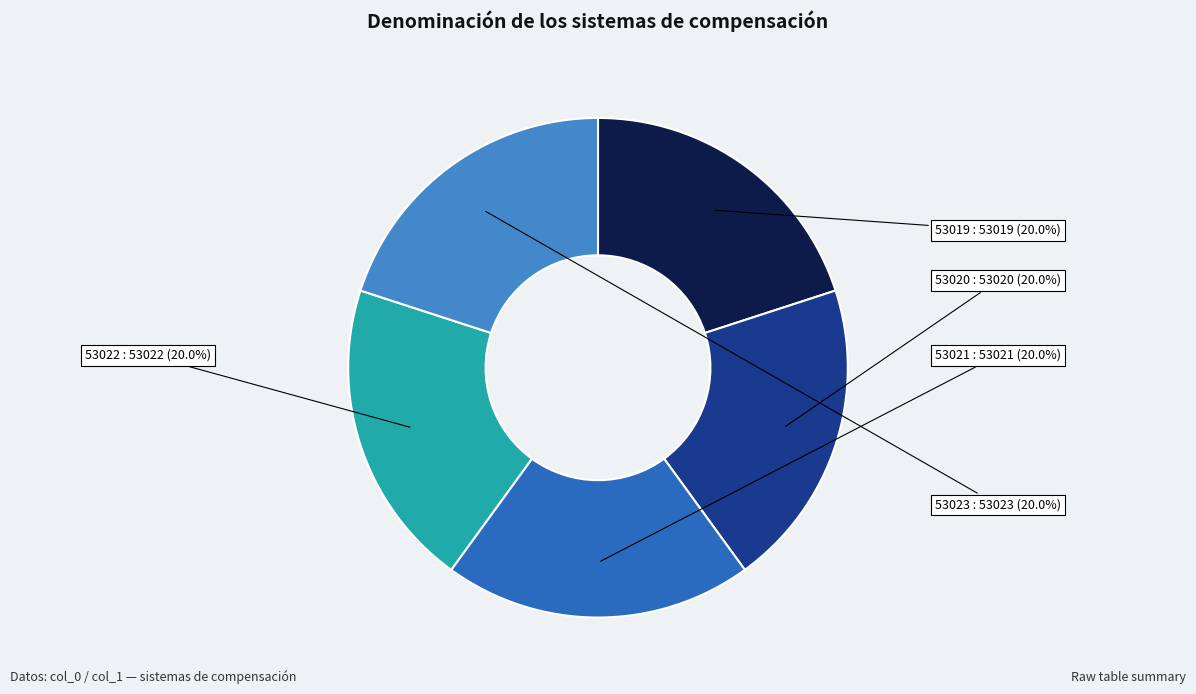

To the nearest percent, what portion does 53022 represent?

20%